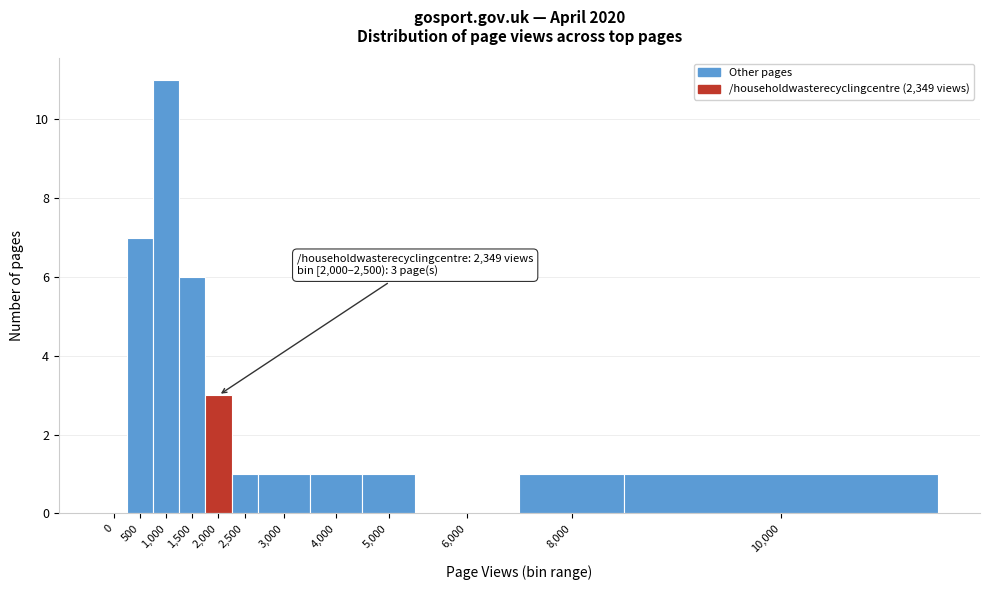

Reading left to right, list all the values displayed in this chart.

0=0	500=7	1,000=11	1,500=6	2,000=3	2,500=1	3,000=1	4,000=1	5,000=1	6,000=0	8,000=1	10,000=1